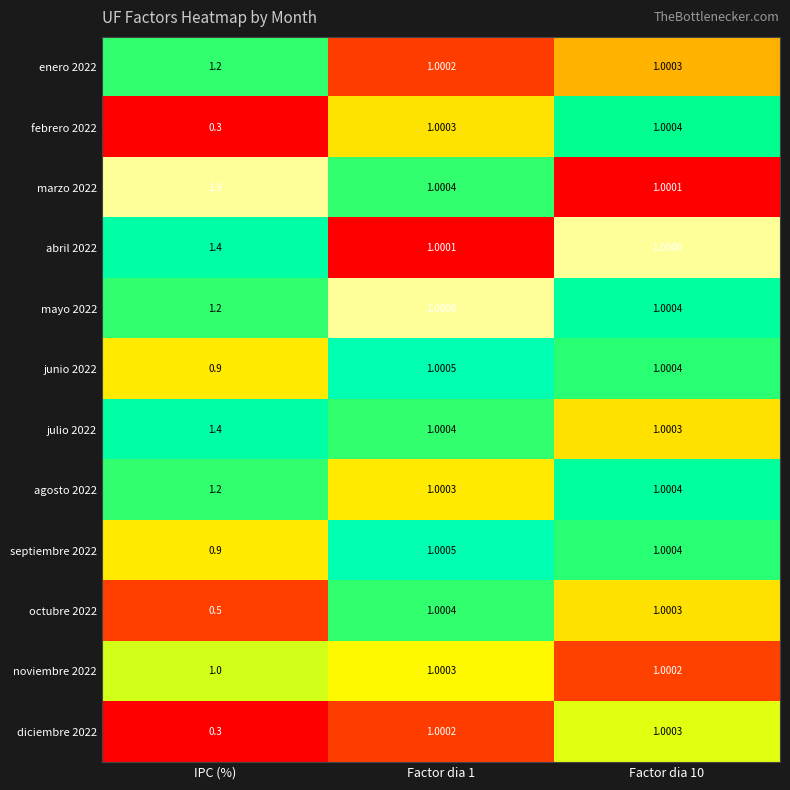

How many data points does each series have?

3